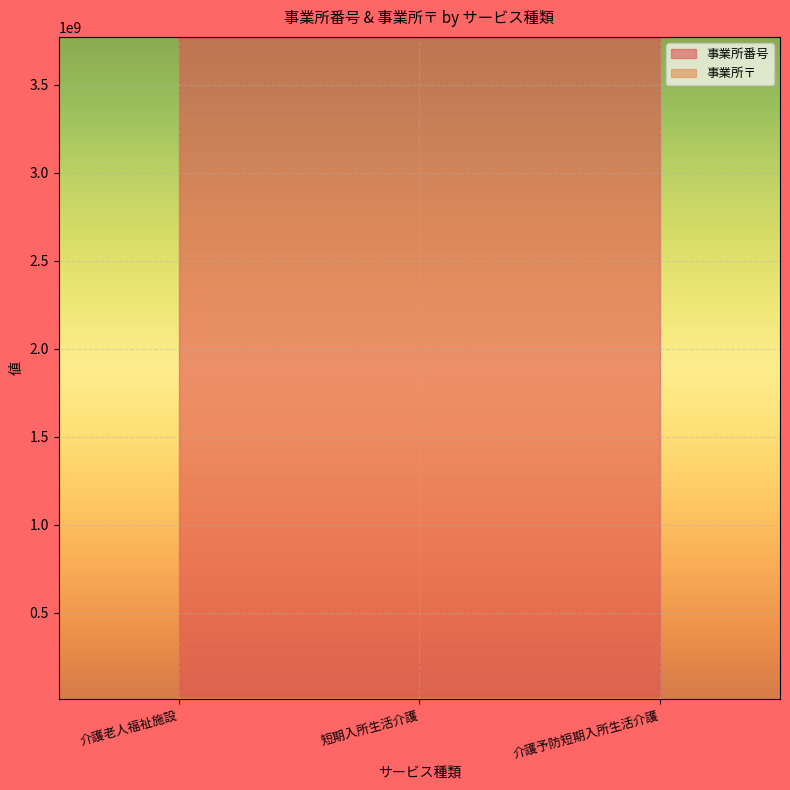

What is the maximum value for 事業所番号?

3770800302